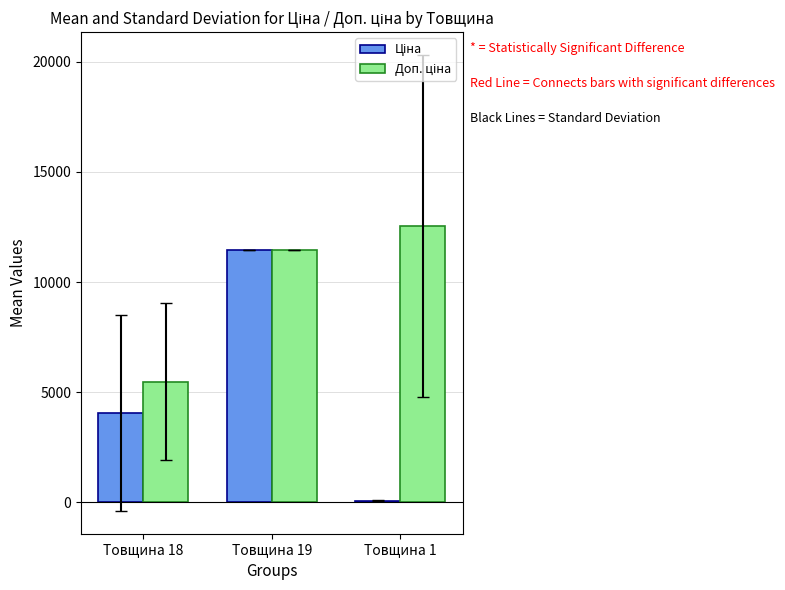

What is the smallest value displayed?

77.2